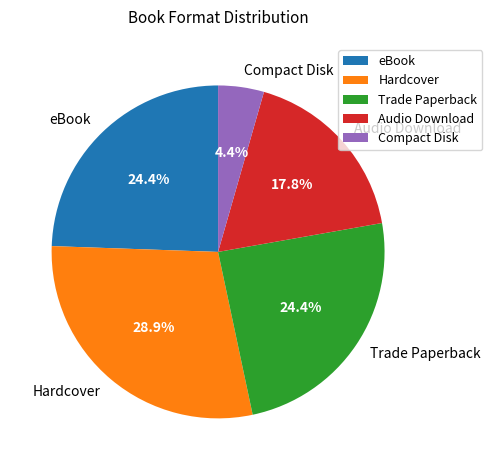

Is Hardcover the majority of the pie?

No